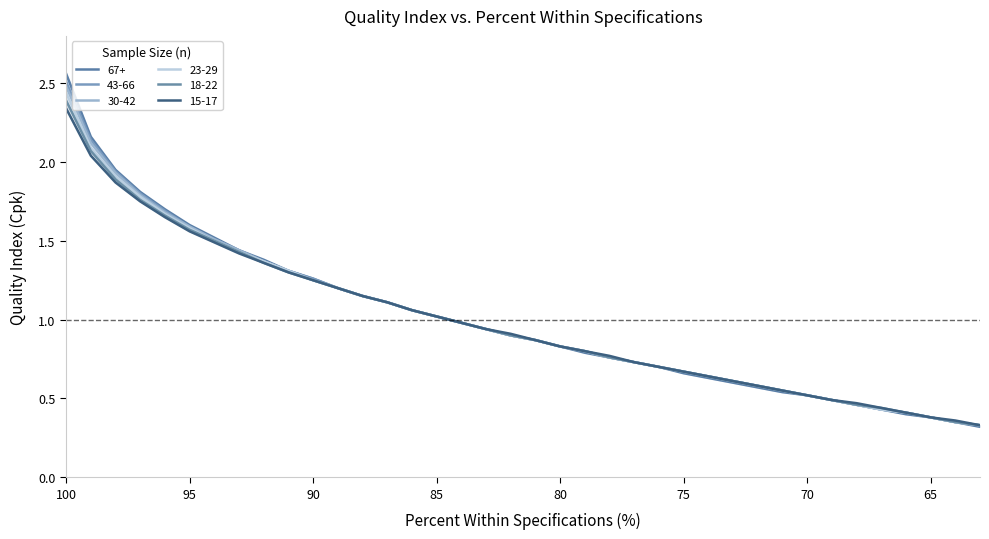

Count the number of categories in the chart.

38